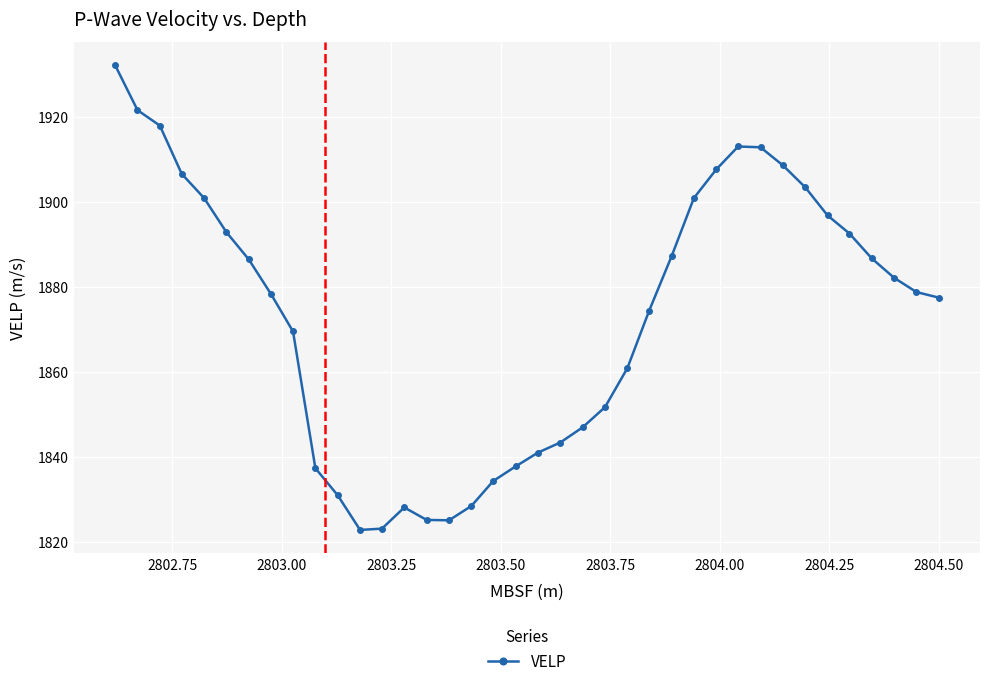

How many data points does each series have?

38